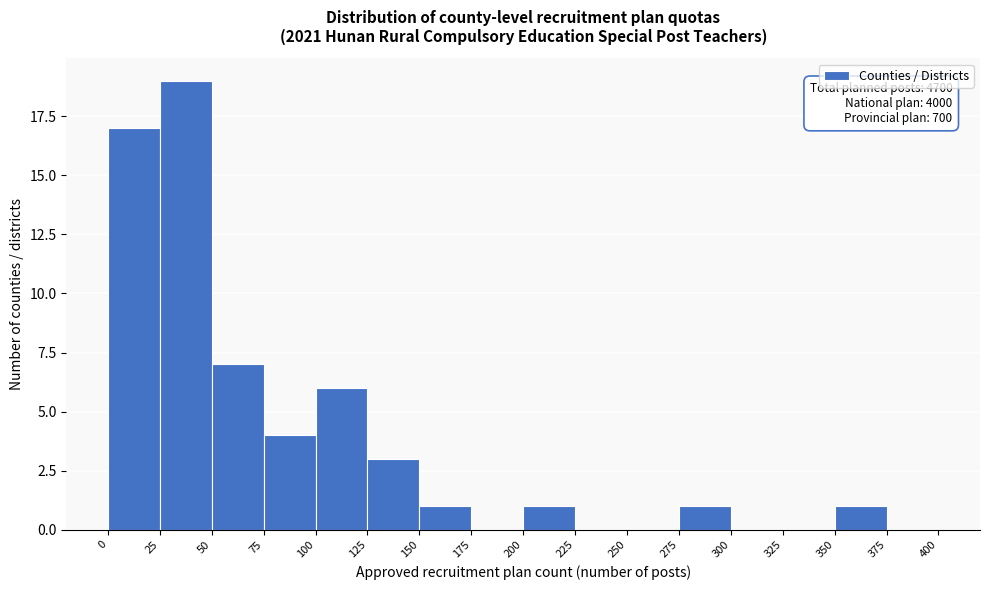

Over which range of the x-axis is the bar tallest?

25 to 50